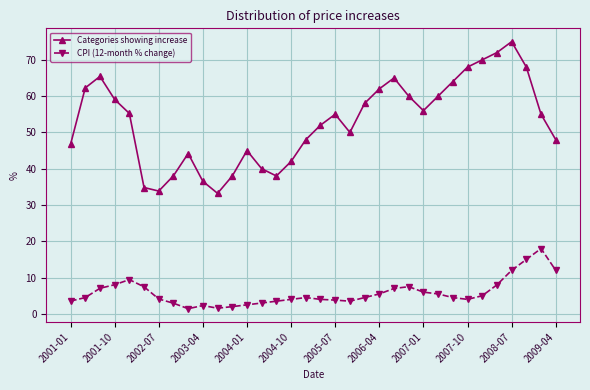

True or false: CPI (12-month % change) and Categories showing increase intersect in this chart.

False